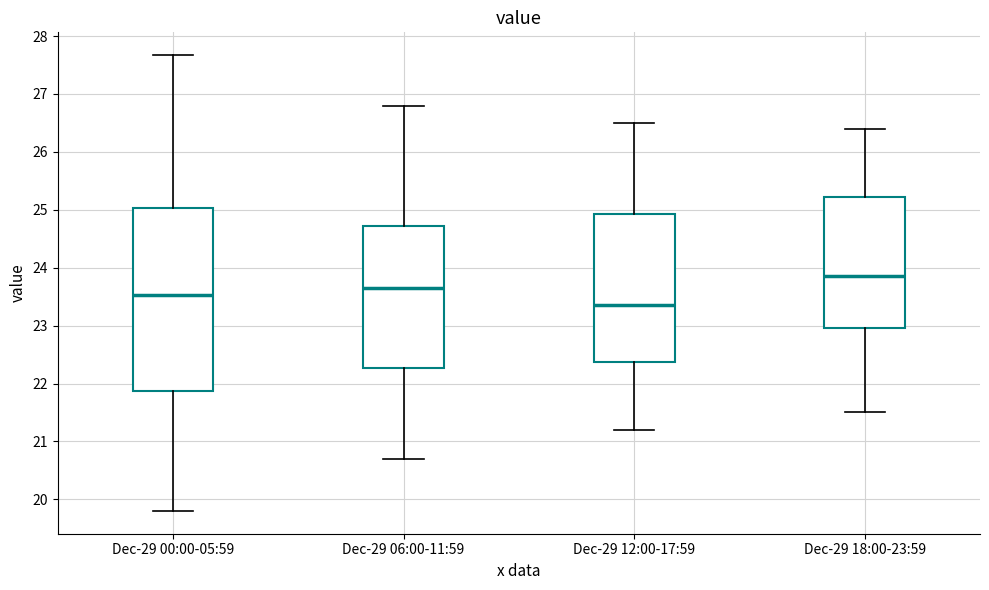

Reading left to right, transcribe this box plot: for each box, give where its median line is, the range the box spans, and where its two whiskers end, as read against the y-axis. The values are not printed on the chart, so give them approximately, as read against the axis.

Dec-29 00:00-05:59: median 23.5, box 21.9 to 25.0, whiskers 19.8 to 27.7
Dec-29 06:00-11:59: median 23.7, box 22.3 to 24.7, whiskers 20.7 to 26.8
Dec-29 12:00-17:59: median 23.4, box 22.4 to 24.9, whiskers 21.2 to 26.5
Dec-29 18:00-23:59: median 23.9, box 23.0 to 25.2, whiskers 21.5 to 26.4